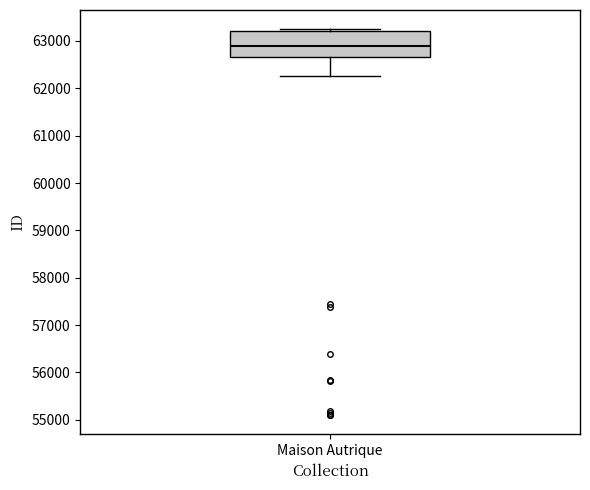

Where is the lower edge of the box for Maison Autrique on the y-axis? The values are not printed on the chart, so give them approximately, as read against the axis.

62700